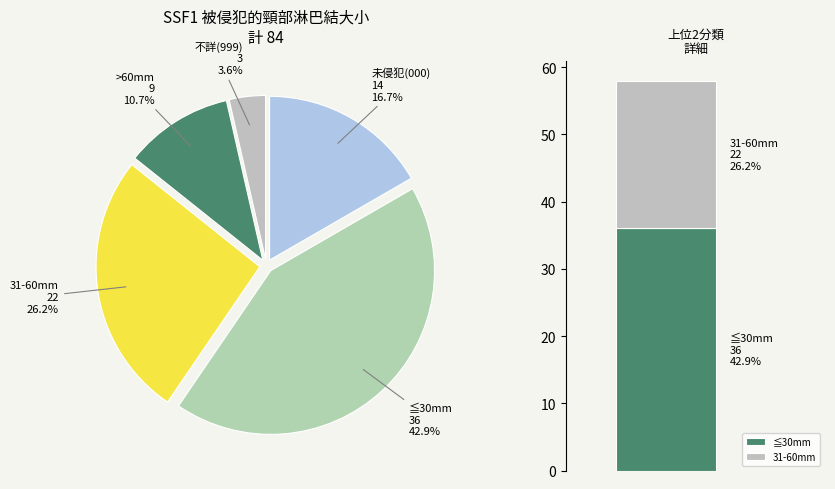

What percentage is the 未侵犯(000) slice, to the nearest percent?

17%